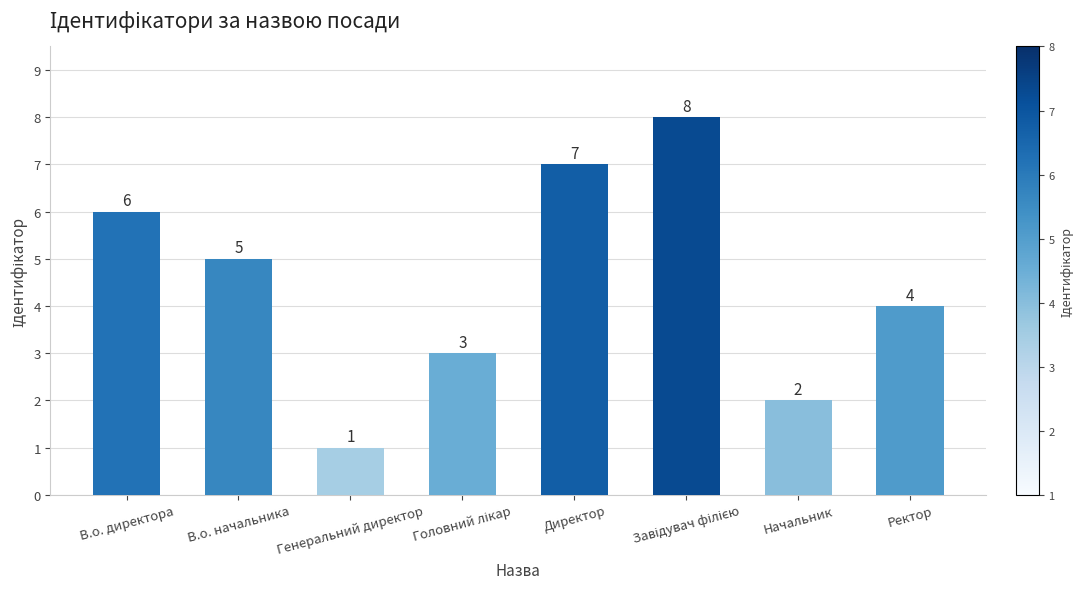

Where is the data nearest to the value 4?

Ректор